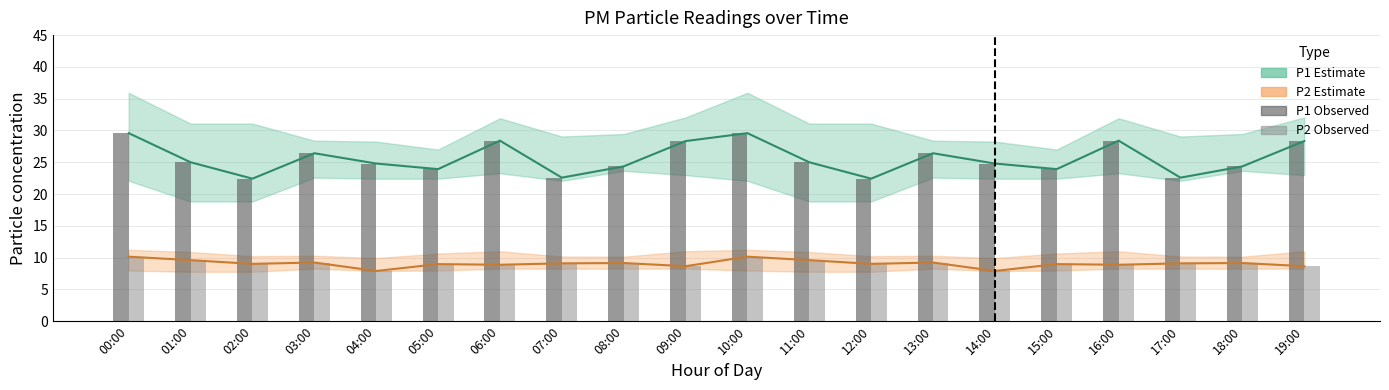

What is the total value across all series at 05:00?

65.8